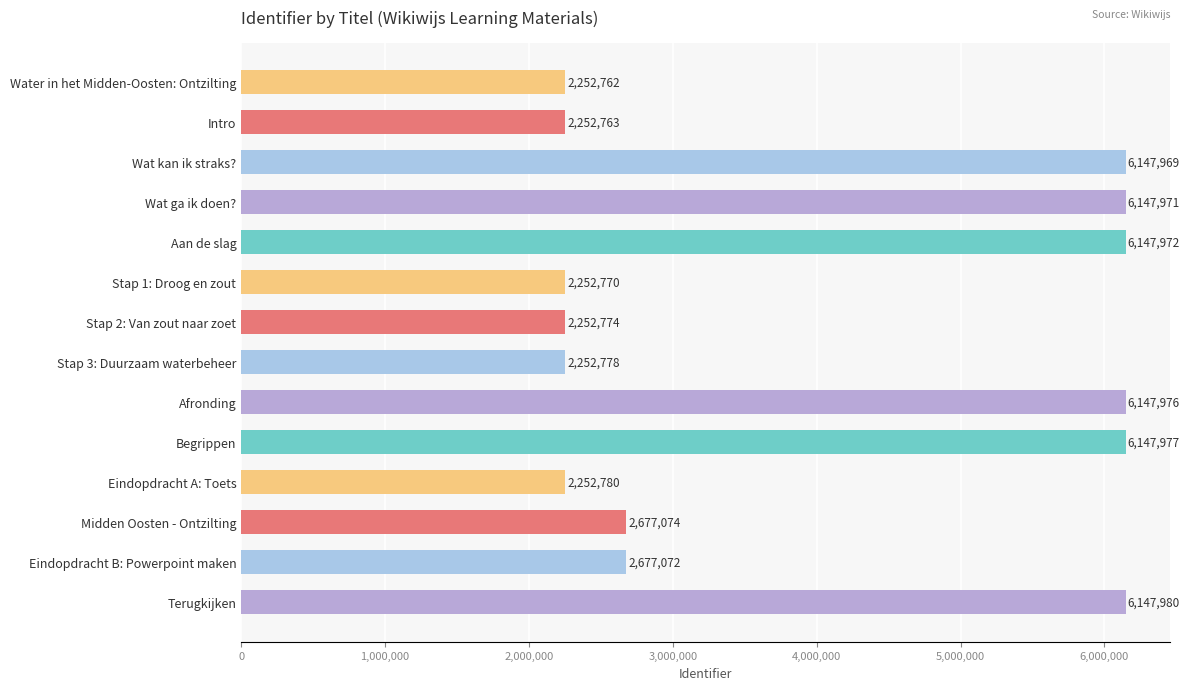

Is it true that the value at Aan de slag is 3826825?

False